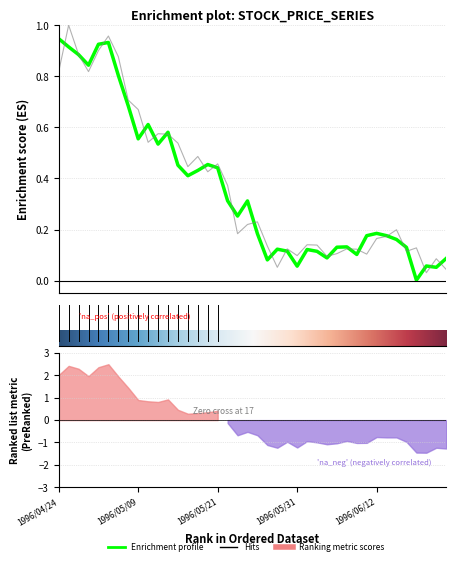

How many data points does each series have?

40